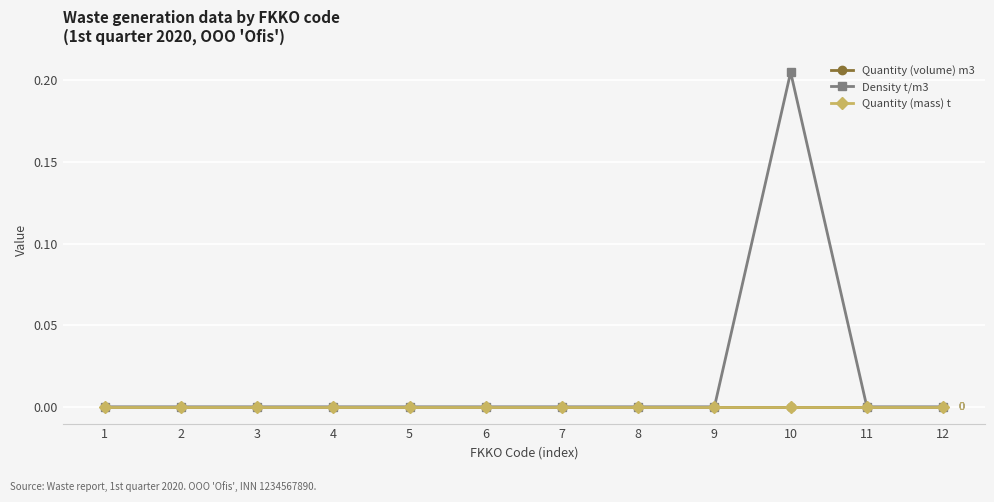

True or false: Density t/m3 and Quantity (volume) m3 cross at least once.

False